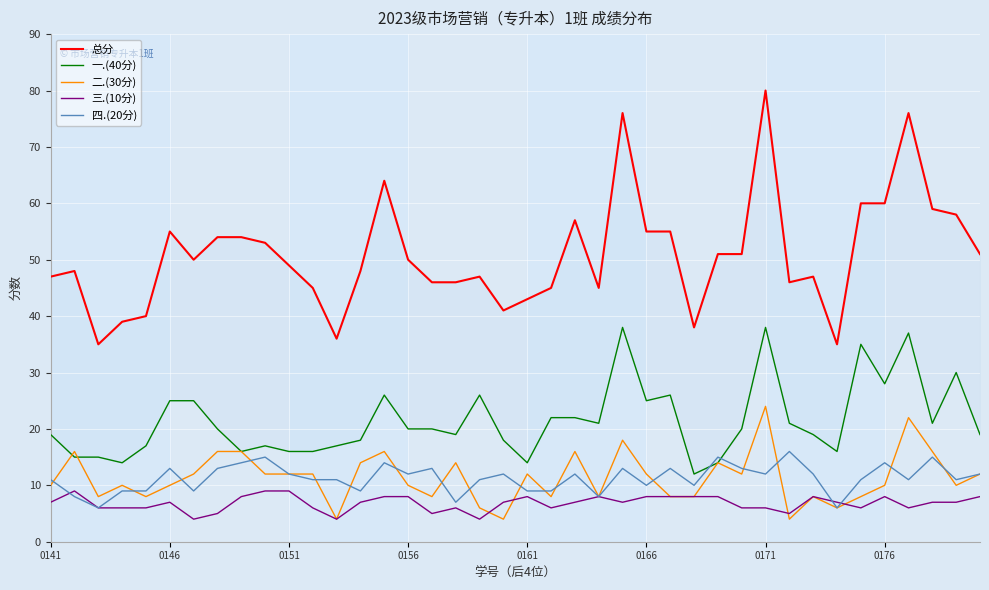

The 四.(20分) series shows 4 at 0141. True or false?

False